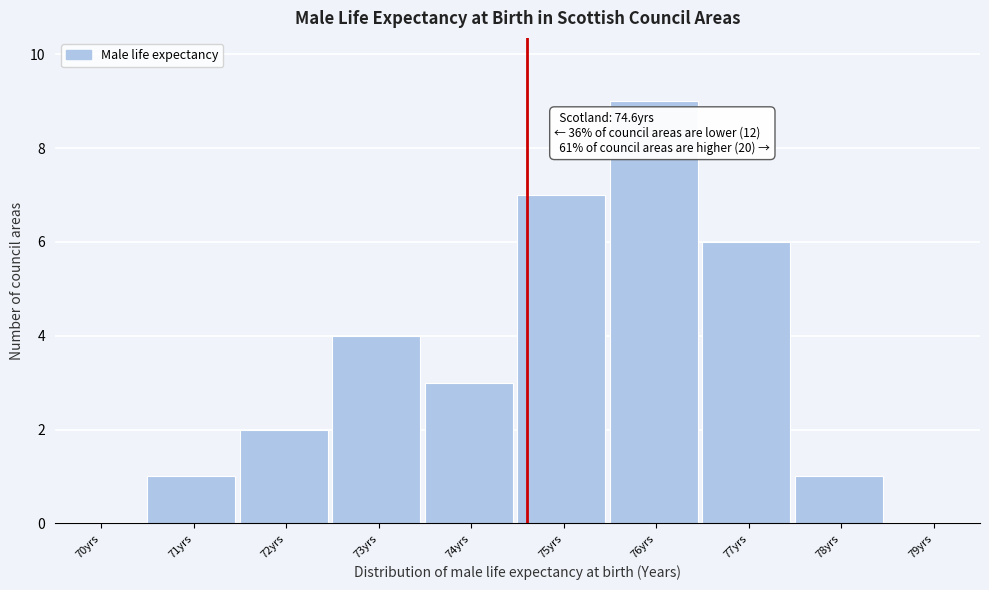

Which range on the x-axis has the tallest bar?

75.5 to 76.5